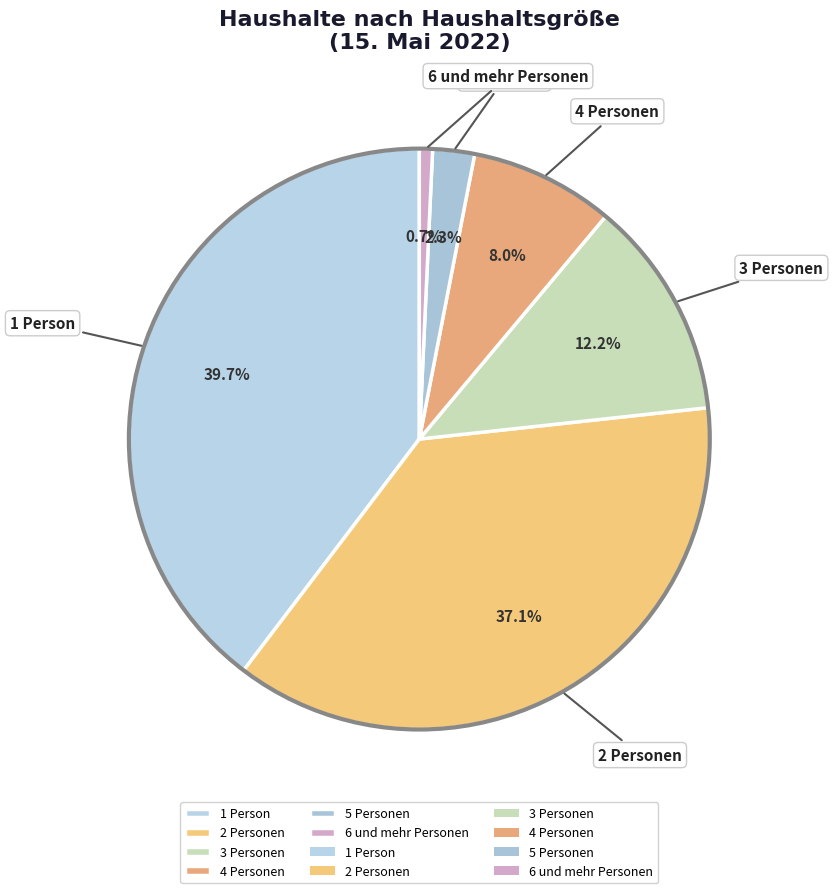

Rank the categories by value from lowest to highest.

6 und mehr Personen, 5 Personen, 4 Personen, 3 Personen, 2 Personen, 1 Person